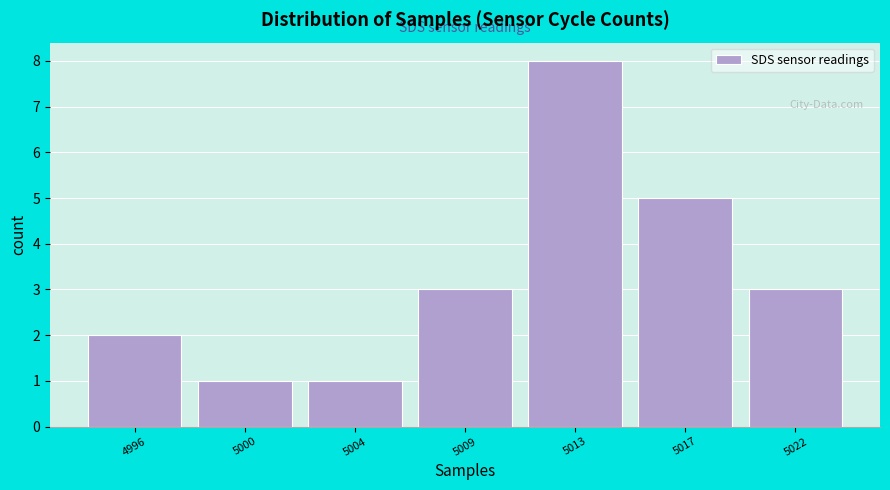

Reading left to right, transcribe all the data shown in this chart.

4996=2	5000=1	5004=1	5009=3	5013=8	5017=5	5022=3